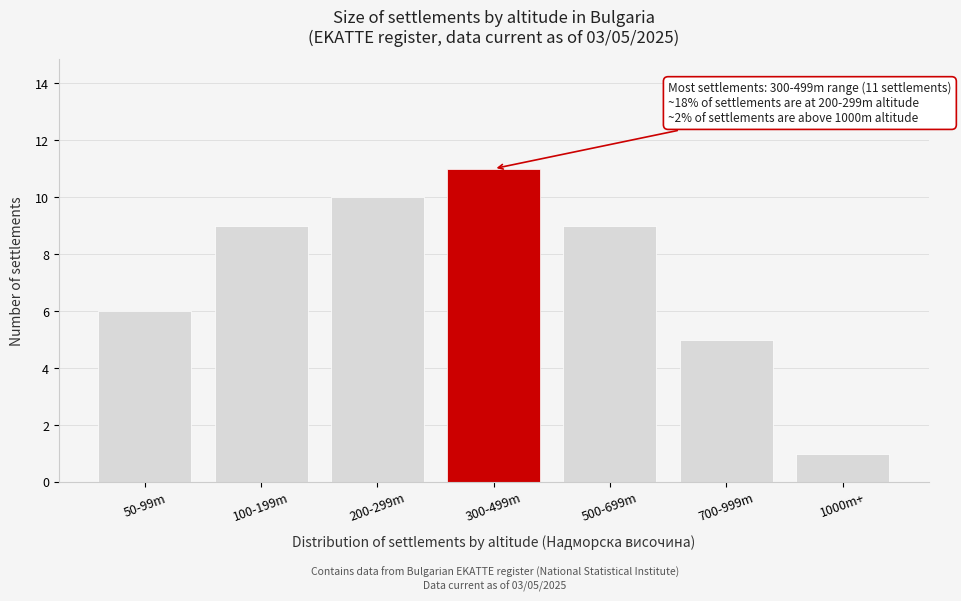

Reading right to left, list all the values displayed in this chart.

1000m+=1	700-999m=5	500-699m=9	300-499m=11	200-299m=10	100-199m=9	50-99m=6